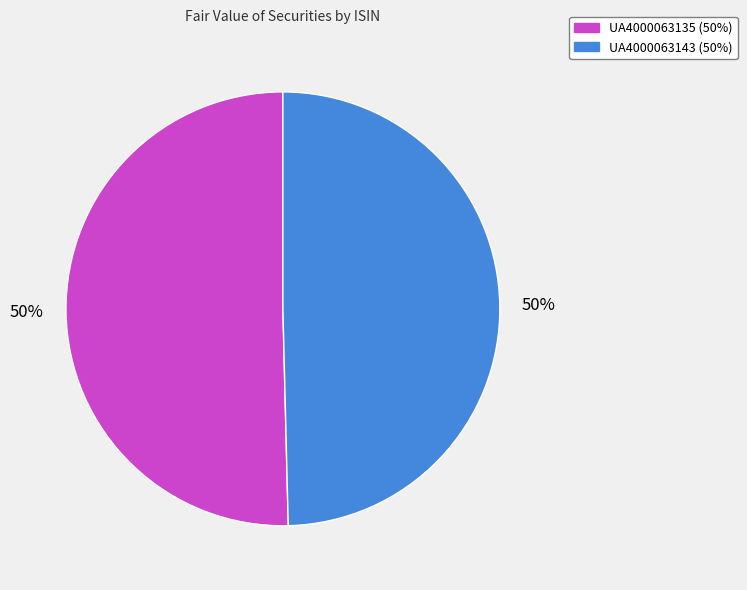

Is the sum of UA4000063143 and UA4000063135 greater than half?

Yes